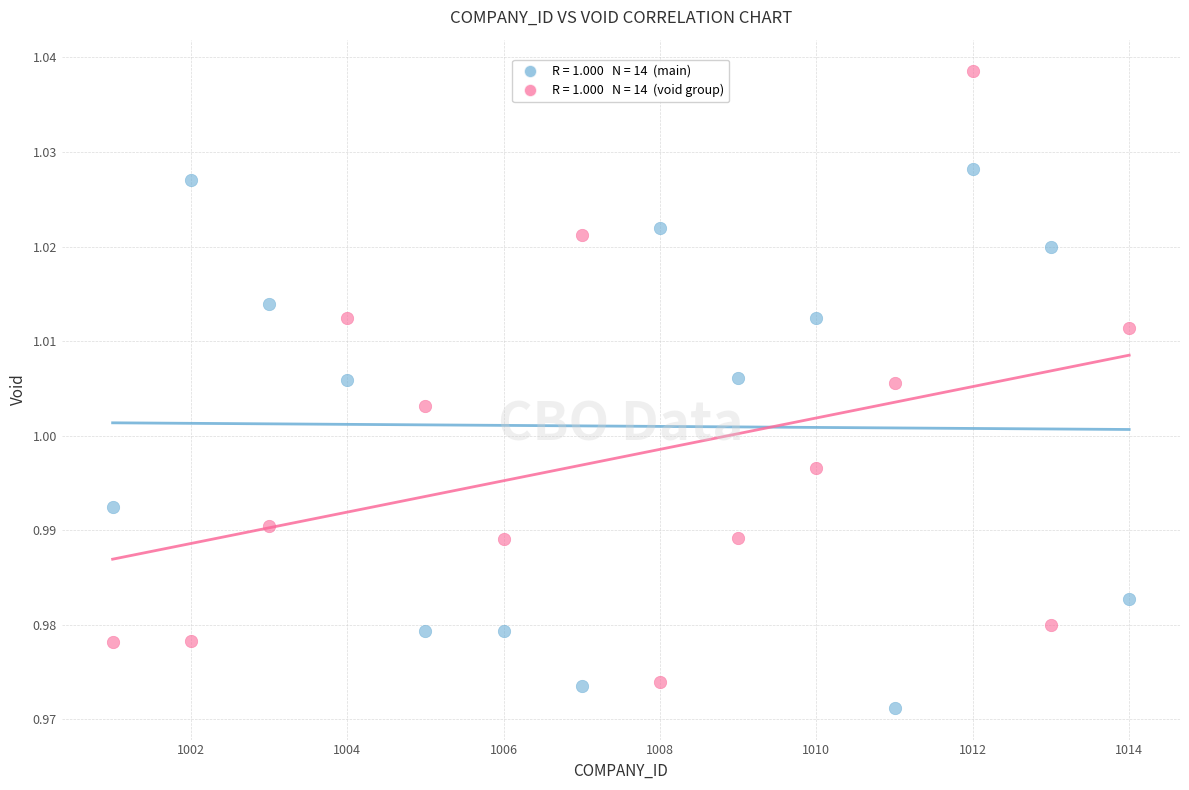

Across all data points, what is the range of X values (max minus min)?

13.0